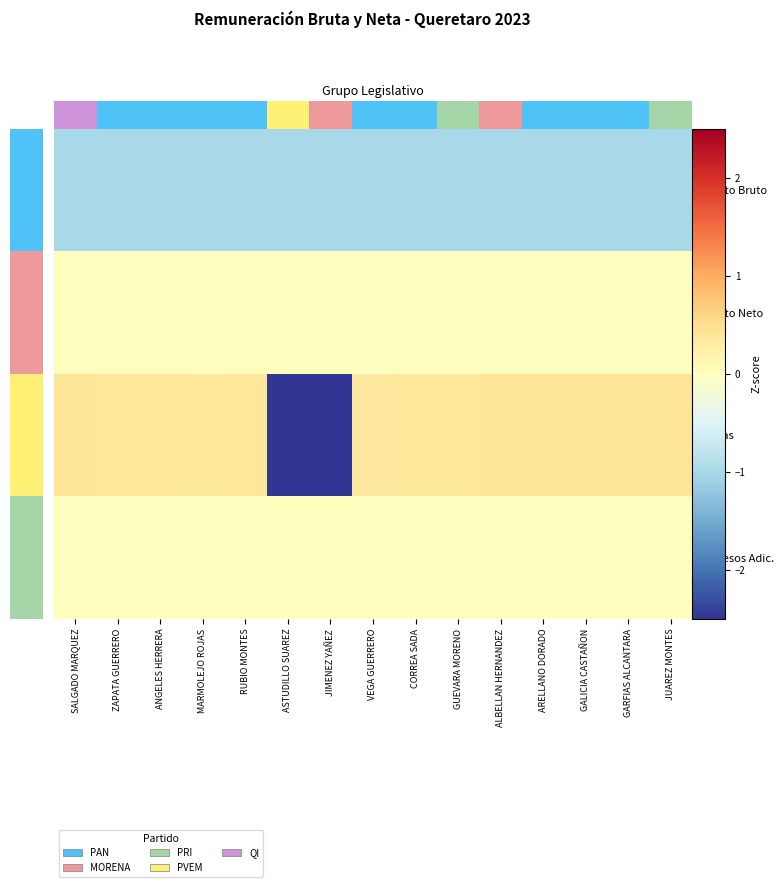

At which category is the sum across all series the highest?

JUAREZ MONTES